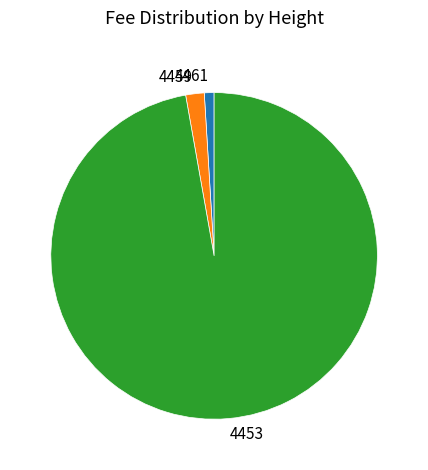

Between 4453 and 4461, which is larger?

4453